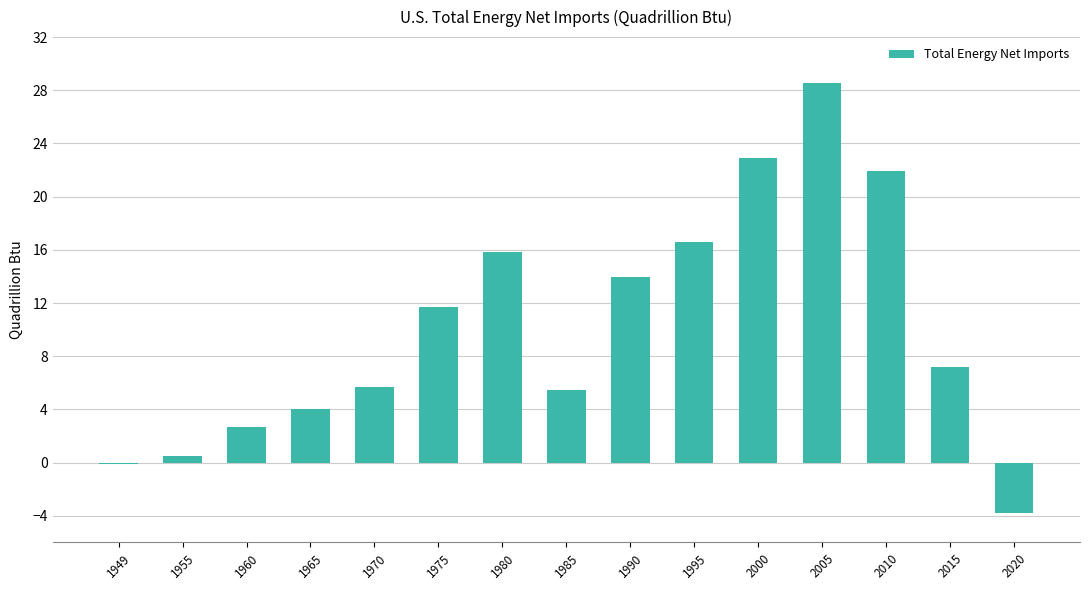

What is the change in value from 1965 to 1970?

+1.6